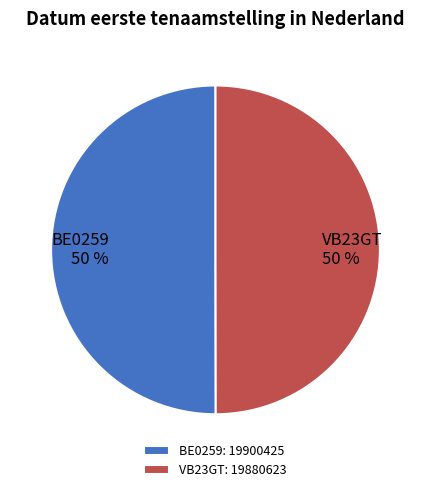

Approximately how many times larger is the value at BE0259 50 % compared to VB23GT 50 %?

1.0